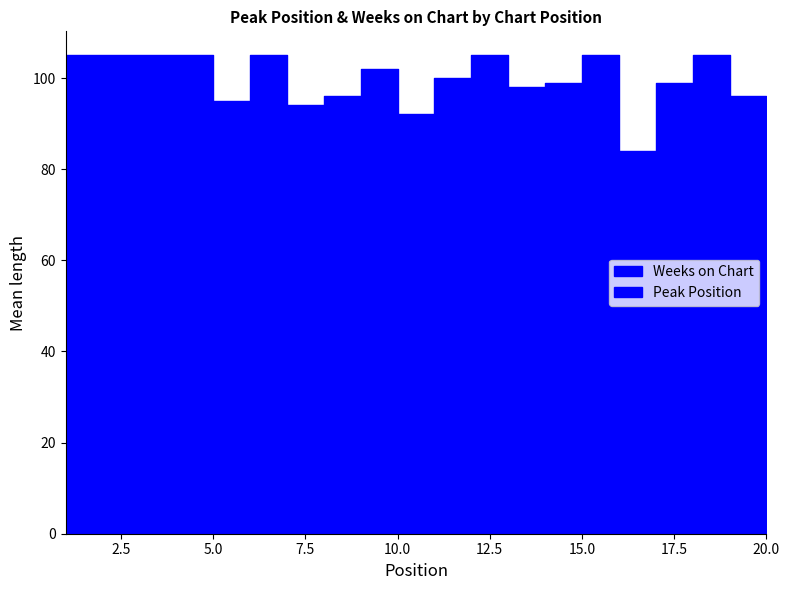

Reading left to right, extract all data points from this chart.

Peak Position: 1	1	1	2	3	4	2	2	2	1	3	9	5	4	10	12	13	7	5	9
Weeks on Chart: 105	105	105	105	95	105	94	96	102	92	100	105	98	99	105	84	99	105	96	93